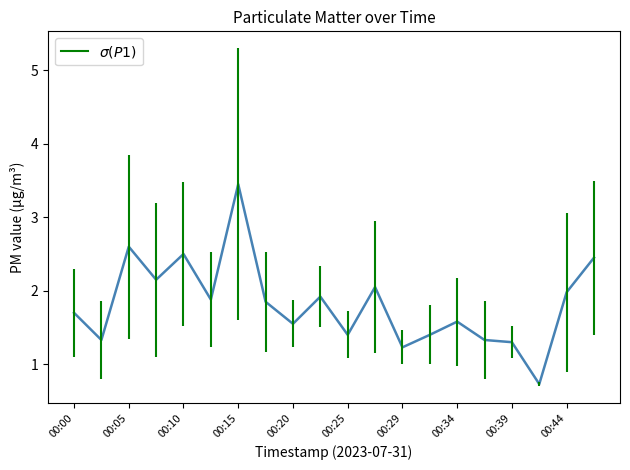

What is the average value?

1.8